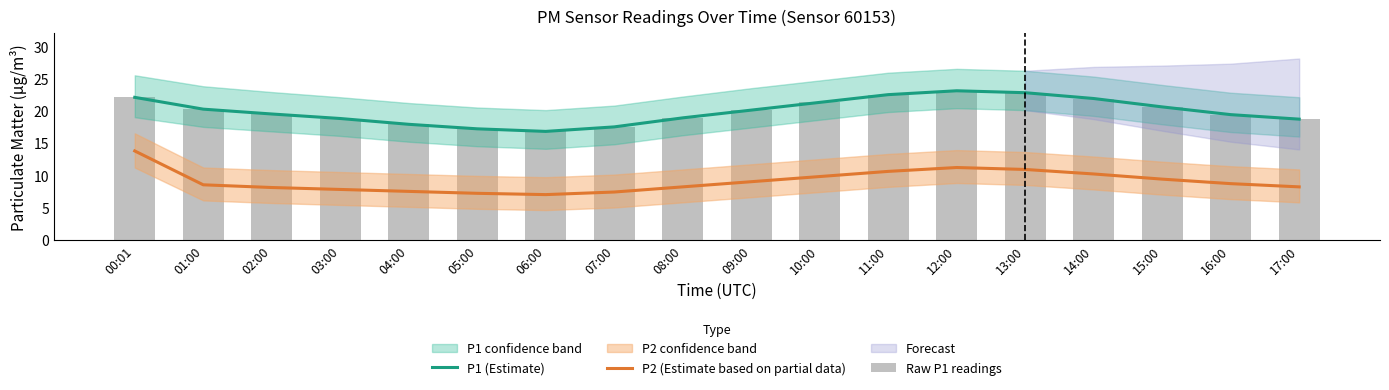

True or false: Raw P1 readings has a value of 23.1 at 12:00.

True